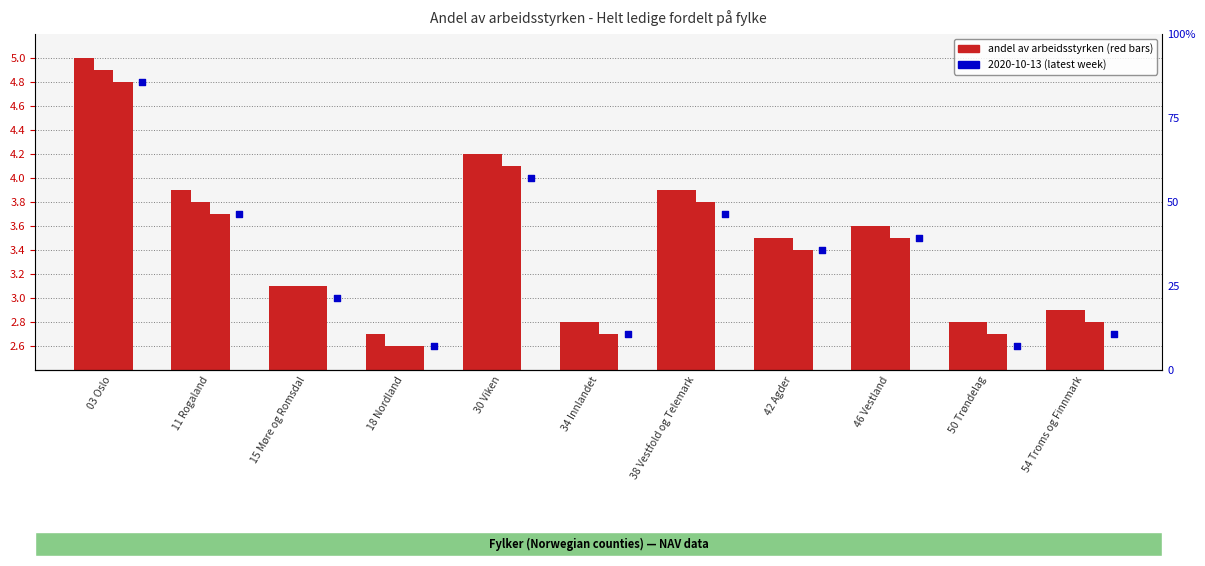

What is the total value across all series at 46 Vestland?

7.0